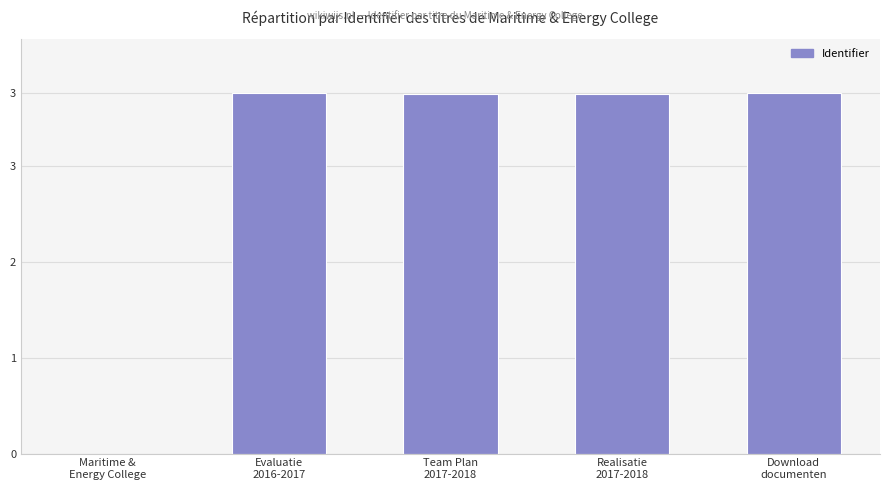

List the labels in order of value, largest first.

Download
documenten, Evaluatie
2016-2017, Realisatie
2017-2018, Team Plan
2017-2018, Maritime &
Energy College